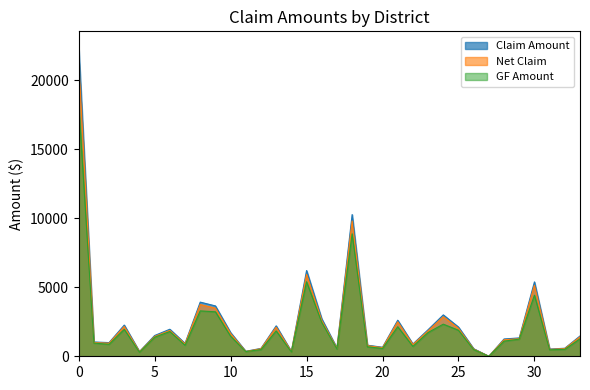

True or false: GF Amount and Claim Amount intersect in this chart.

False